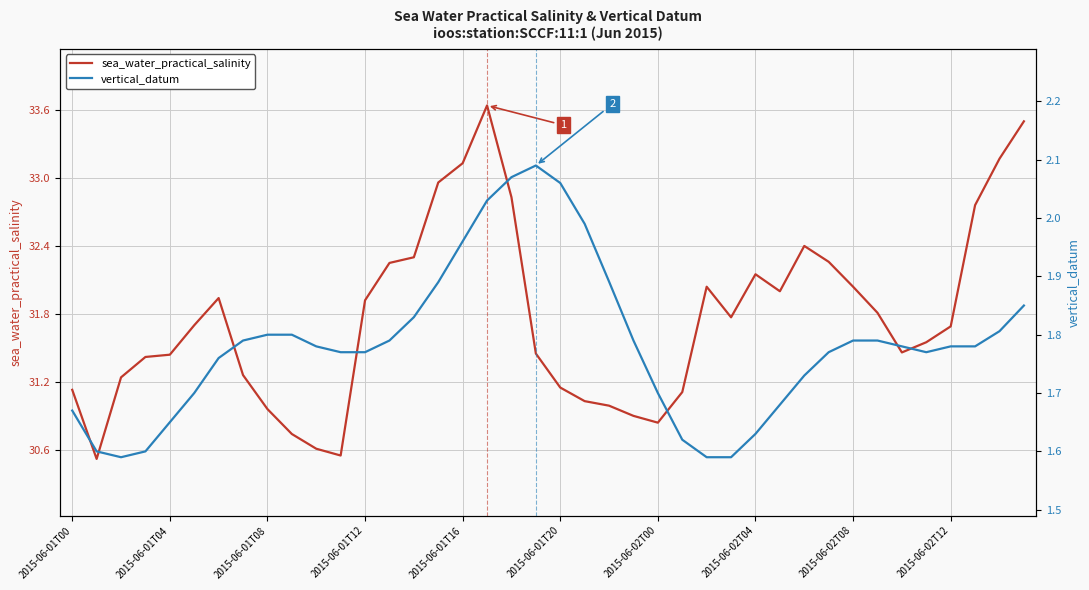

True or false: vertical_datum and sea_water_practical_salinity cross at least once.

False